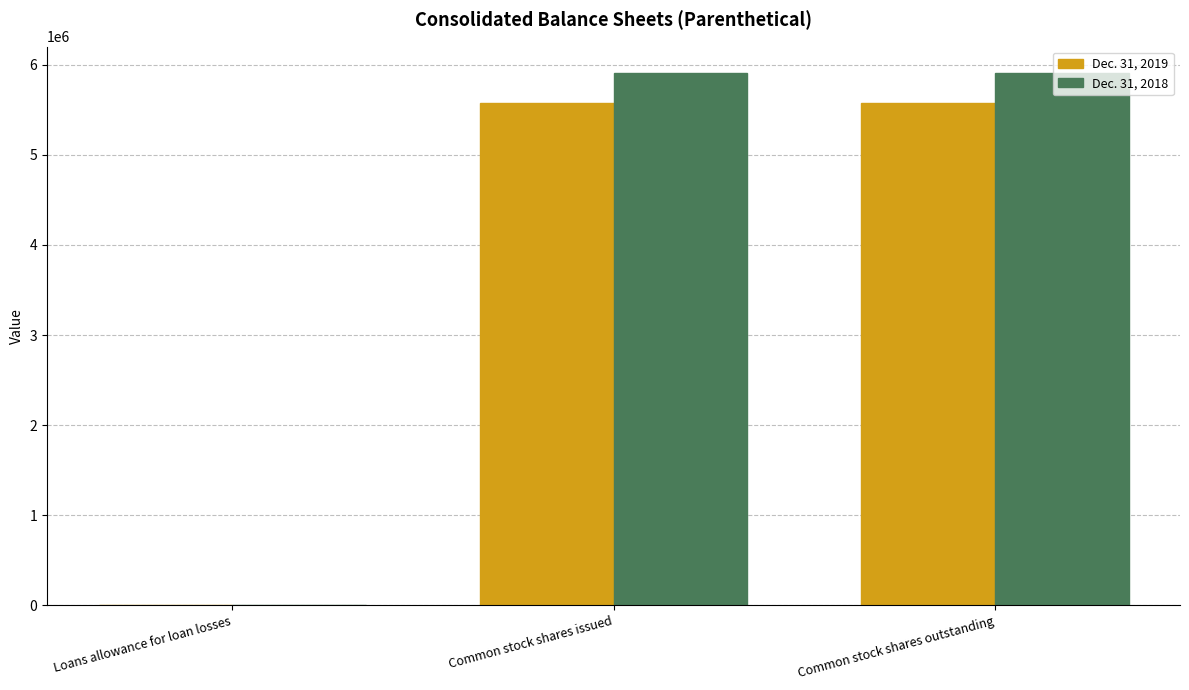

What is the total value across all series at Common stock shares issued?

11480648